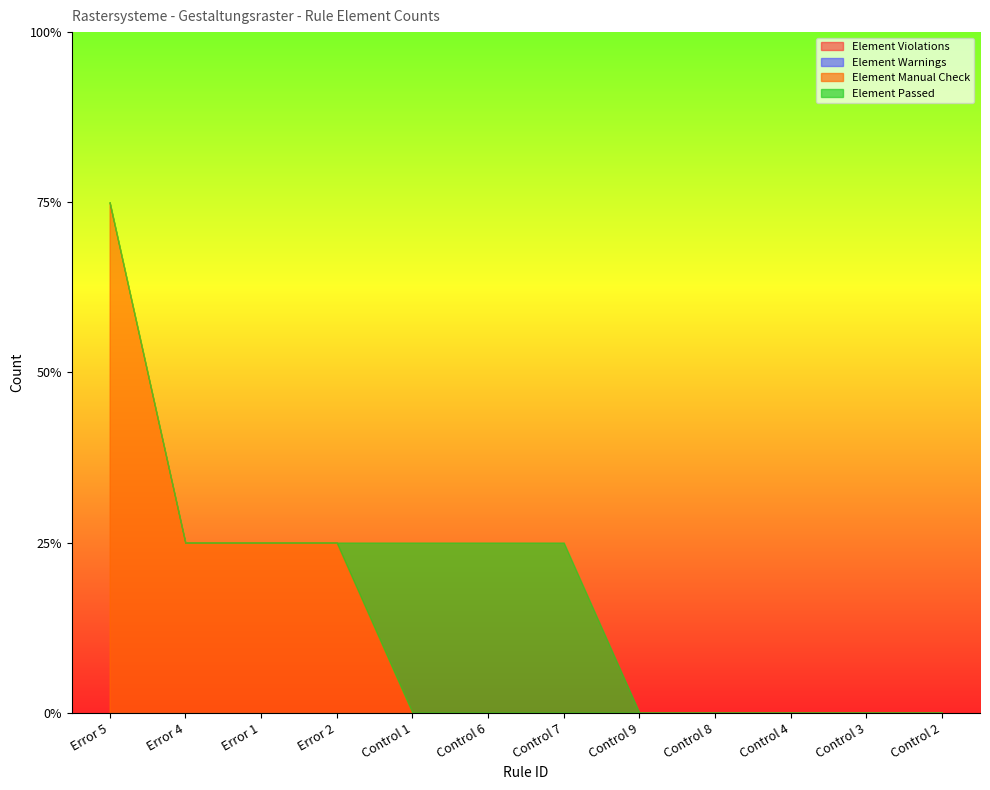

What is the difference between the maximum and second lowest values in the Element Manual Check series?

3